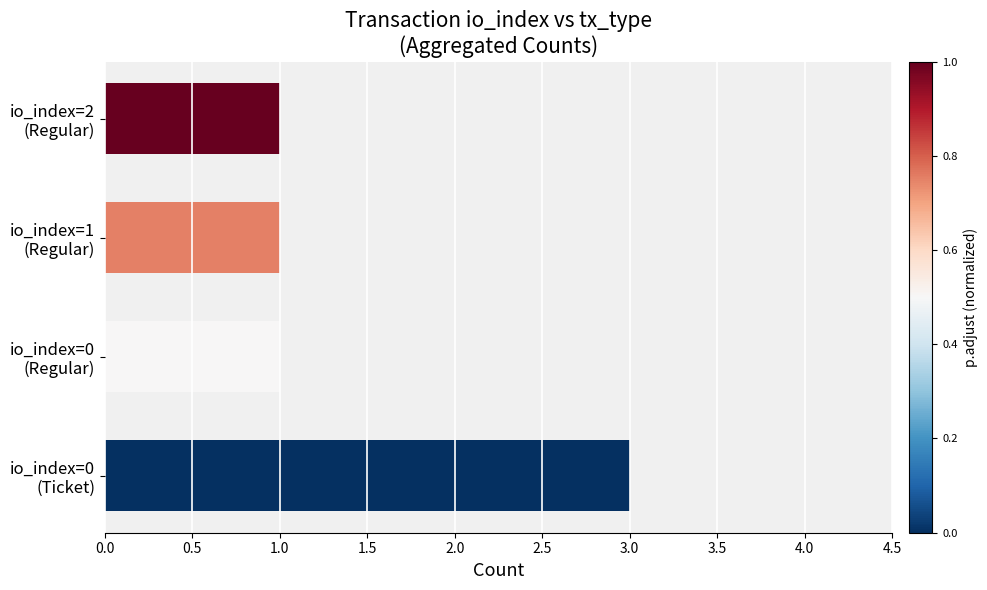

What is the maximum value shown in the chart?

3